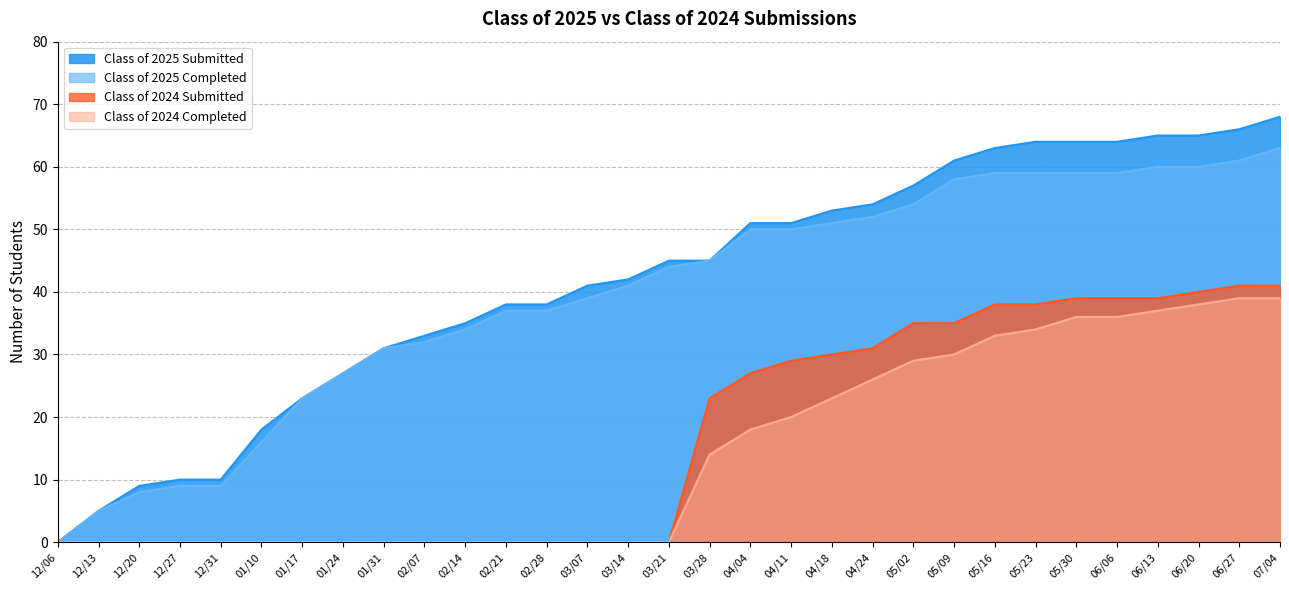

True or false: Class of 2025 Completed and Class of 2024 Submitted cross at least once.

False